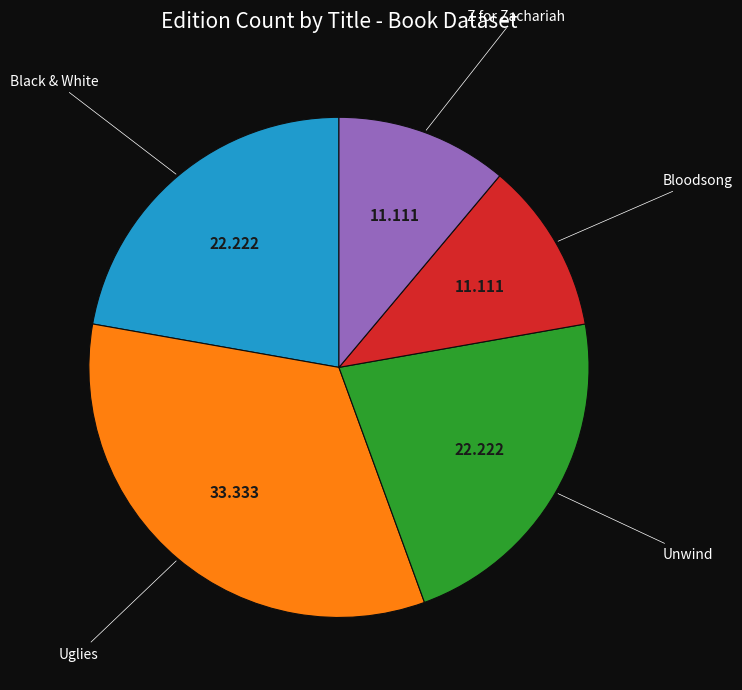

Is the sum of Unwind and Uglies greater than half?

Yes